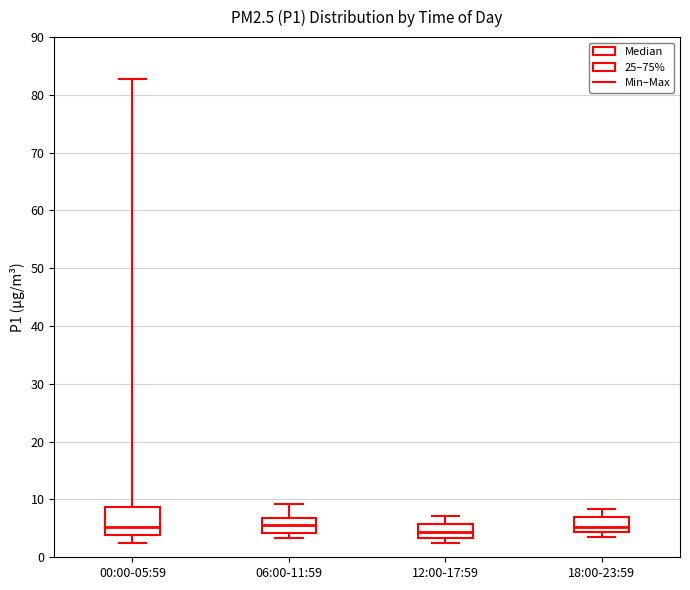

Where does the upper whisker of the box for 06:00-11:59 end on the y-axis? The values are not printed on the chart, so give them approximately, as read against the axis.

9